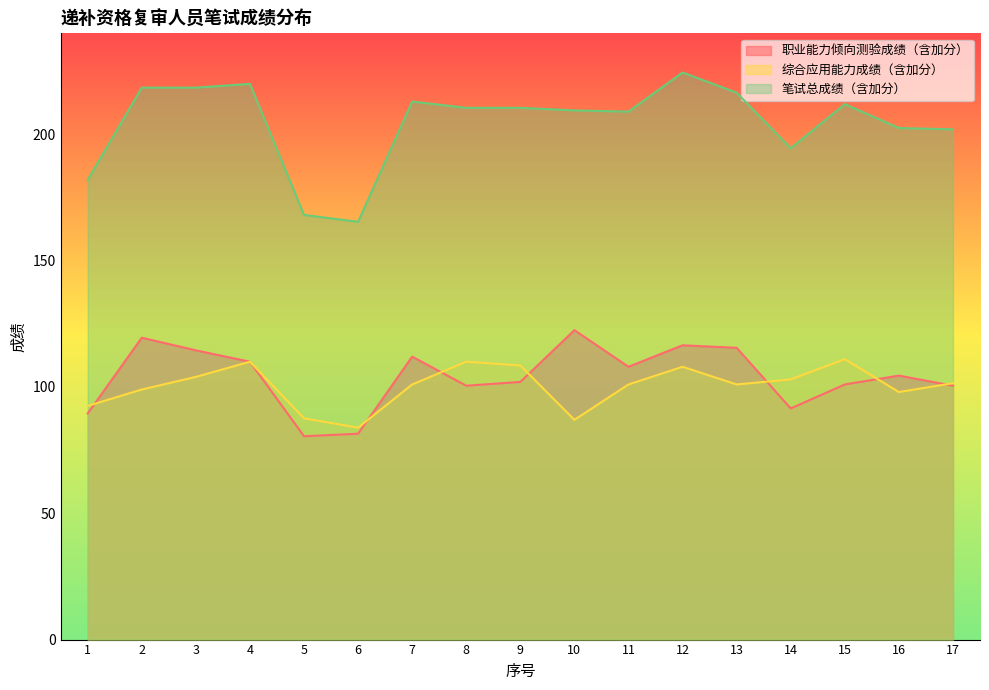

List the series in order of their peak value, lowest first.

综合应用能力成绩（含加分）, 职业能力倾向测验成绩（含加分）, 笔试总成绩（含加分）